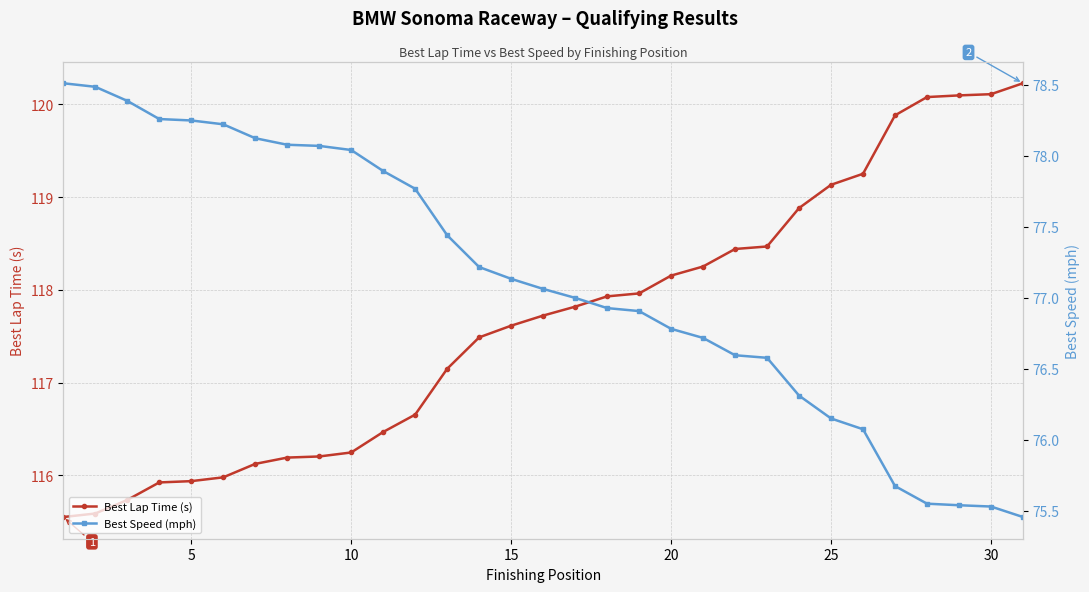

How many lines are shown in the chart?

2